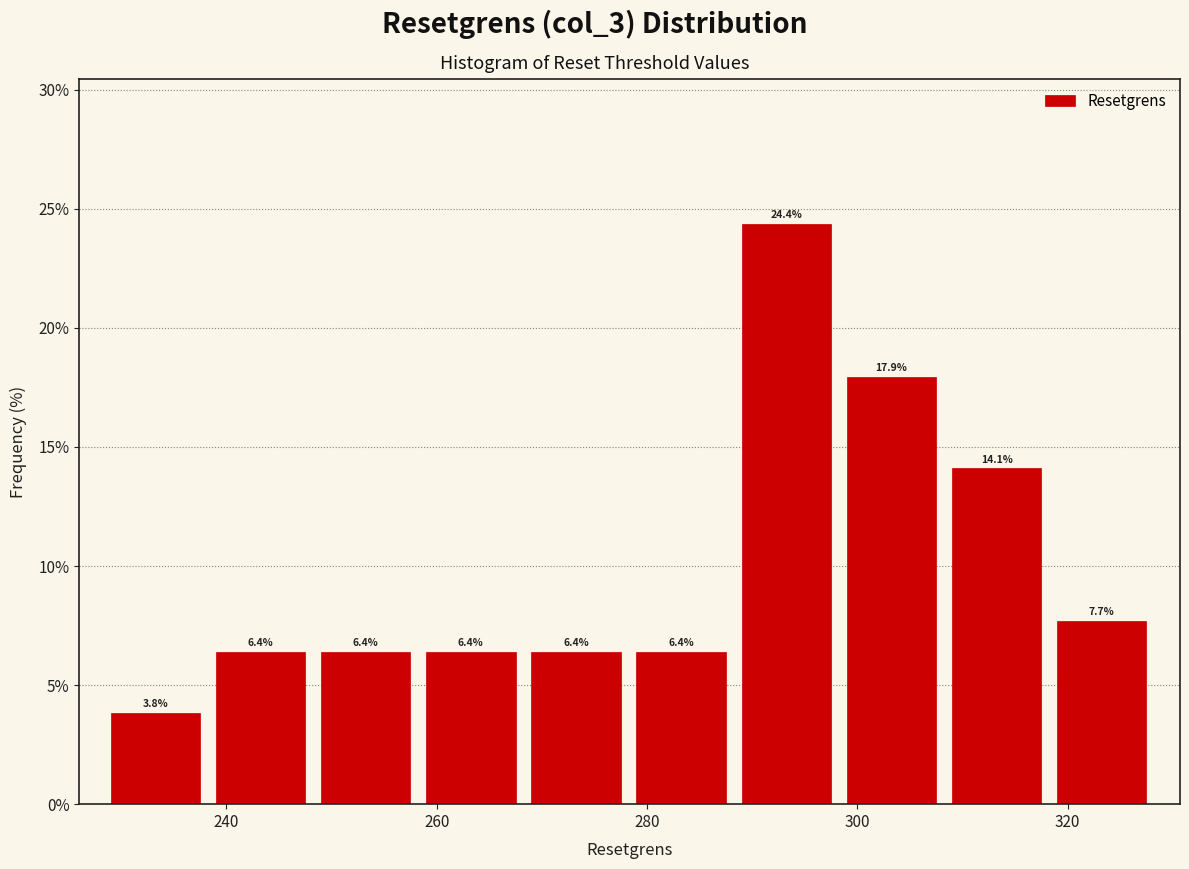

Reading left to right, list every bar in this chart as the range it spans on the x-axis followed by its height. The bar edges are not printed on the chart, so give them approximately, as read against the axis.

229 to 239: 3.8
239 to 249: 6.4
249 to 259: 6.4
259 to 269: 6.4
269 to 279: 6.4
279 to 289: 6.4
289 to 299: 24.4
299 to 309: 17.9
309 to 319: 14.1
319 to 329: 7.7